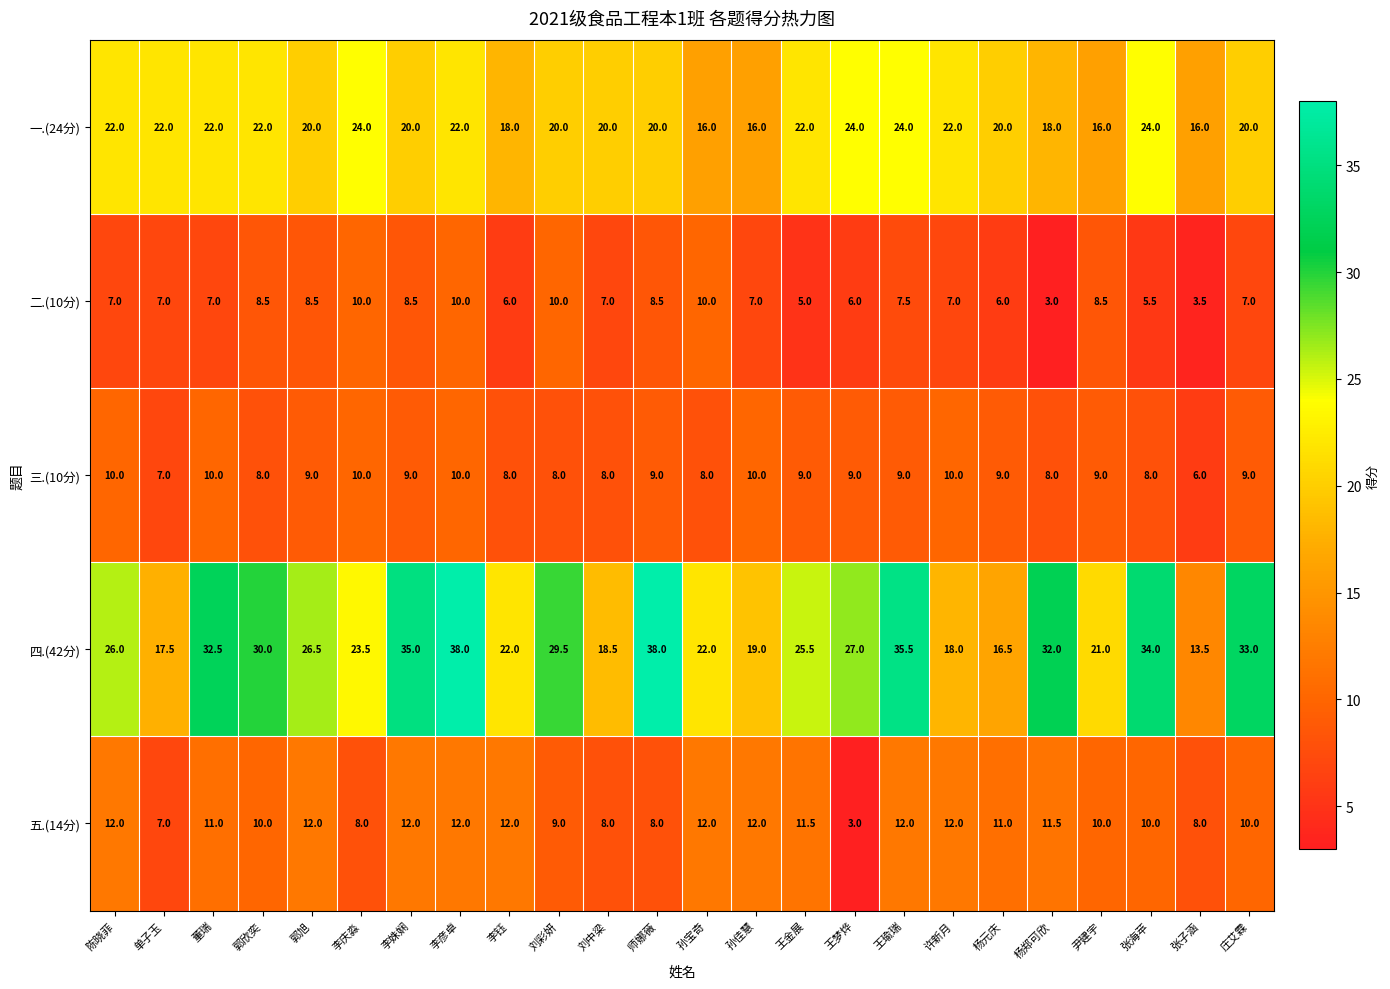

Which series has the largest total across all categories?

四.(42分)